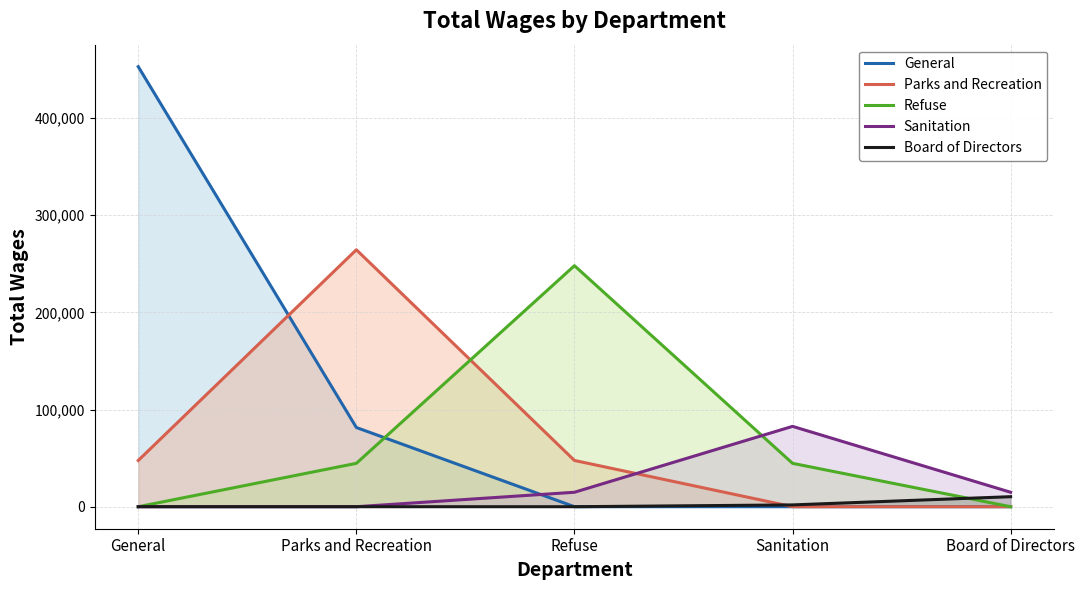

How many lines are shown in the chart?

5